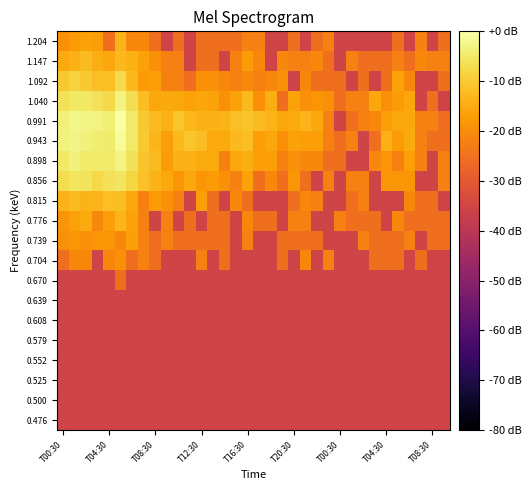

How many series are shown in this chart?

20